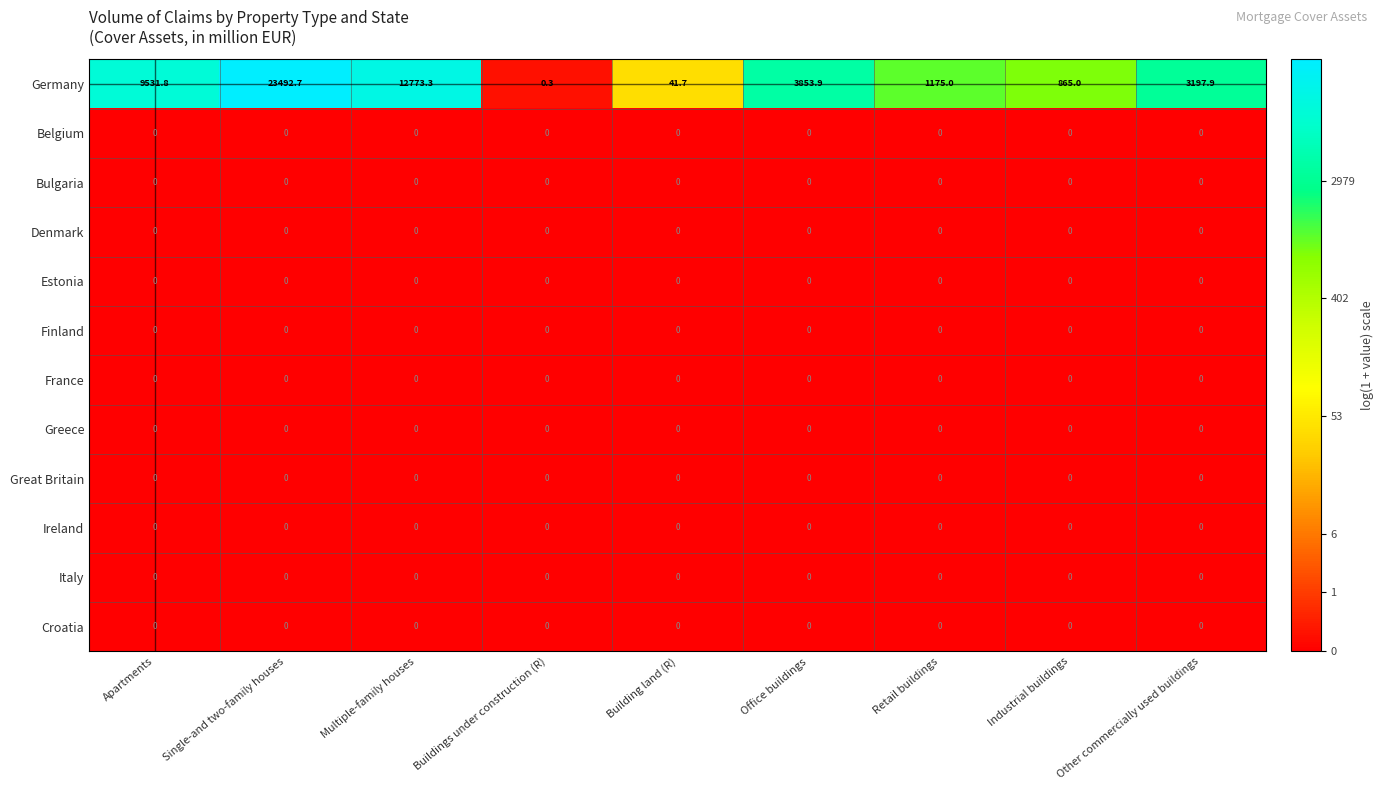

True or false: Finland has a value of 0.0 at Buildings under construction (R).

True